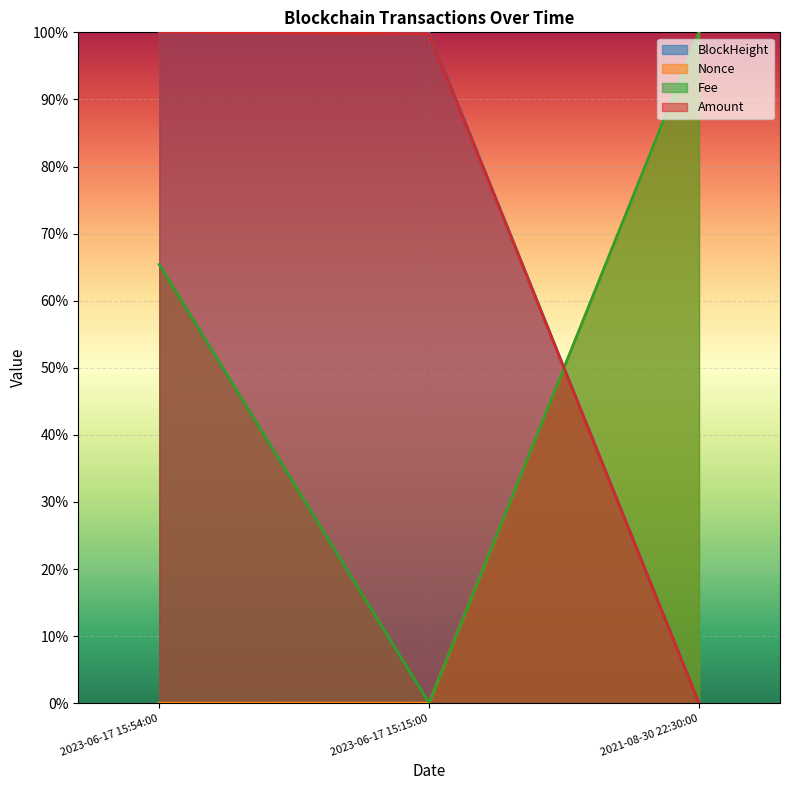

What is the maximum value for BlockHeight?

1.0